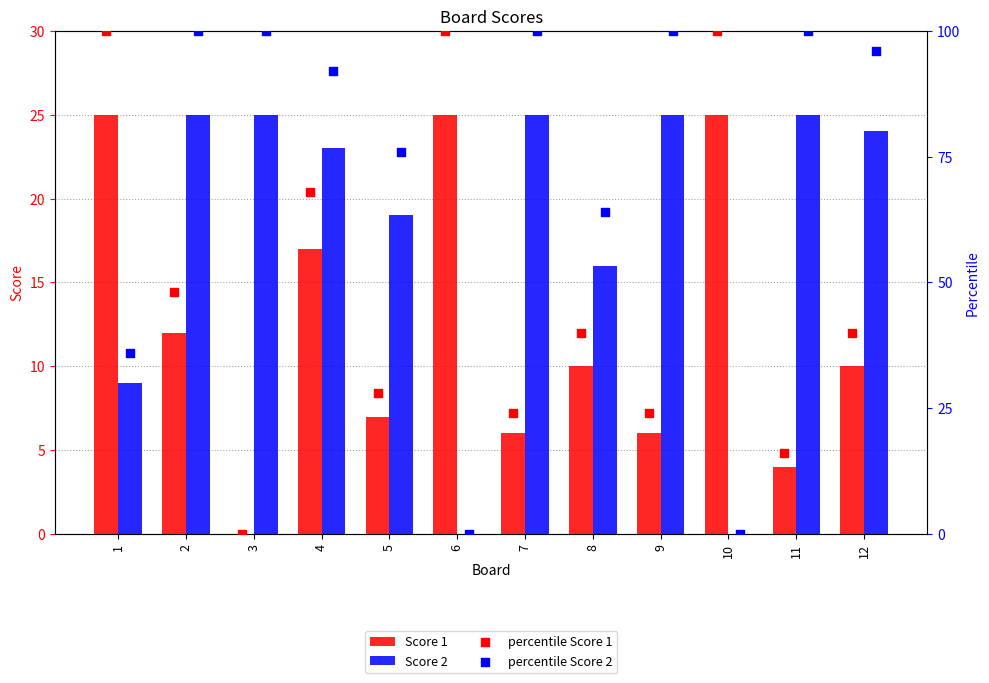

What are all the series names shown in the legend?

Score 1, Score 2, percentile Score 1, percentile Score 2